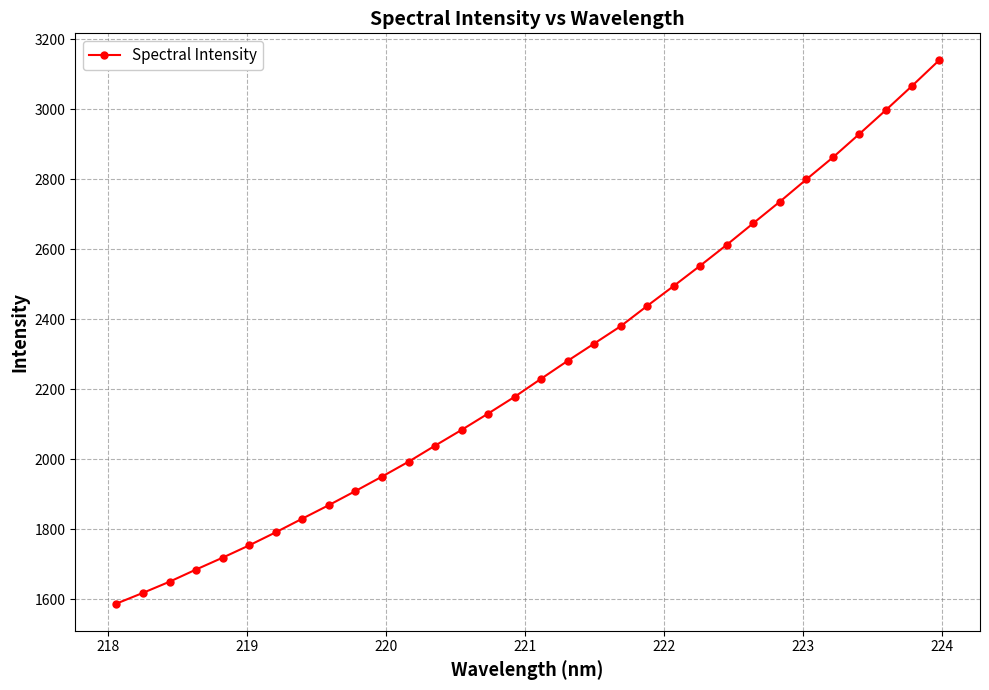

How many data points does each series have?

32